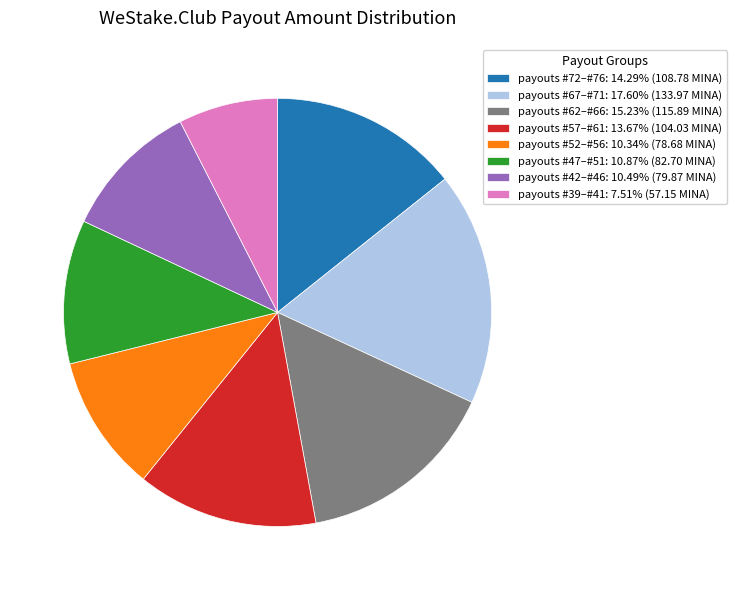

Approximately how many times larger is the value at payouts #47–#51: 10.87% (82.70 MINA) compared to payouts #67–#71: 17.60% (133.97 MINA)?

0.6